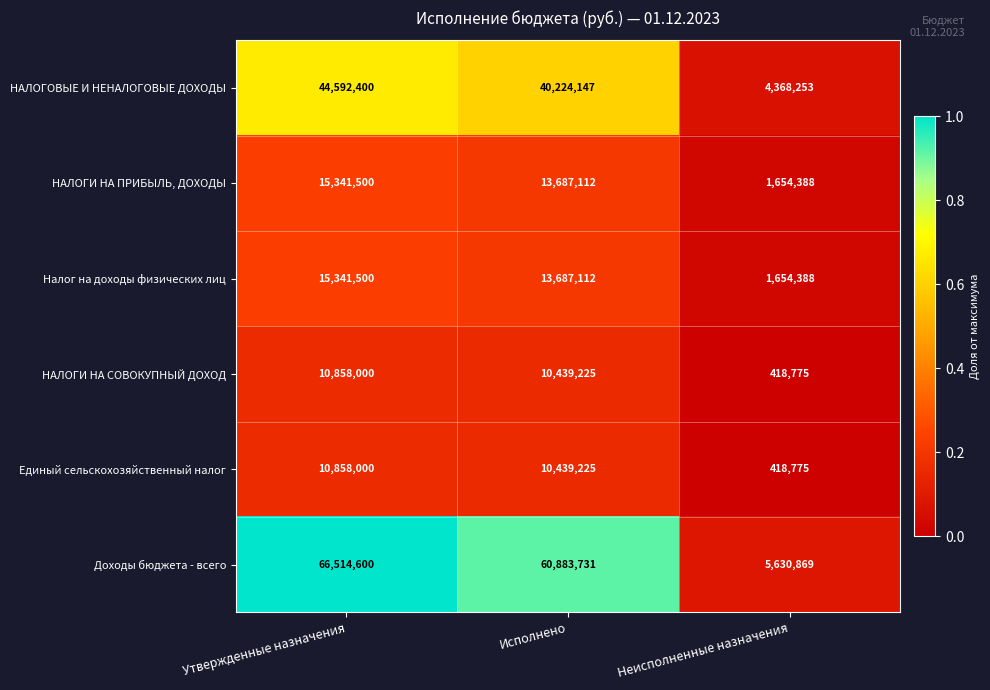

Which series has the widest spread of values?

Доходы бюджета - всего